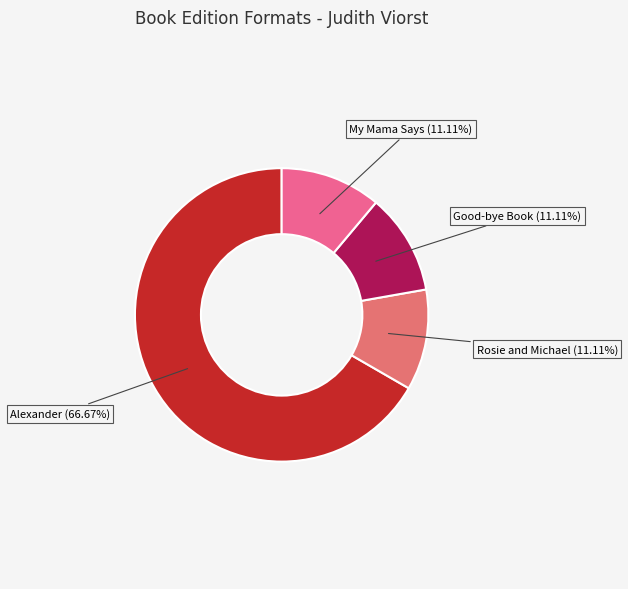

Combined, do Alexander (66.67%) and Rosie and Michael (11.11%) account for over 50%?

Yes